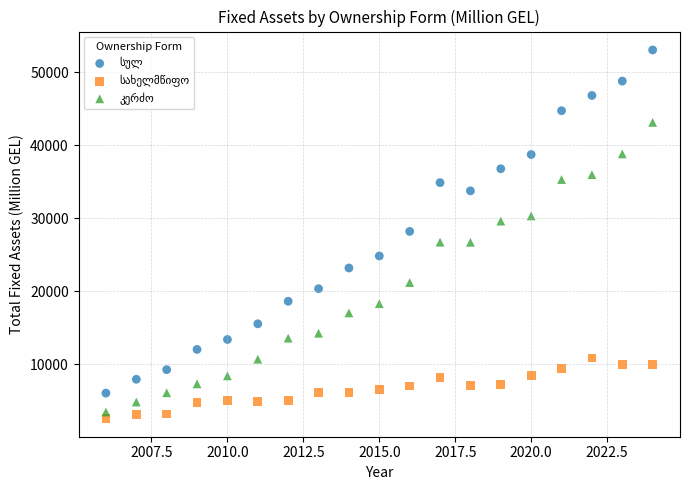

What is the X range (max minus min) for the scatter plot?

18.0